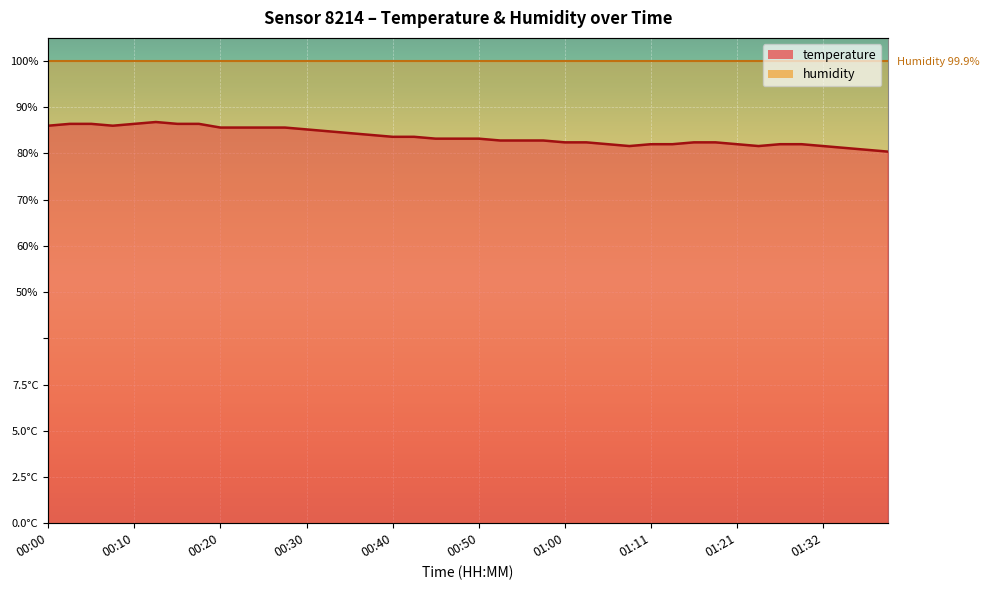

Where is the data nearest to the value 83?

00:45